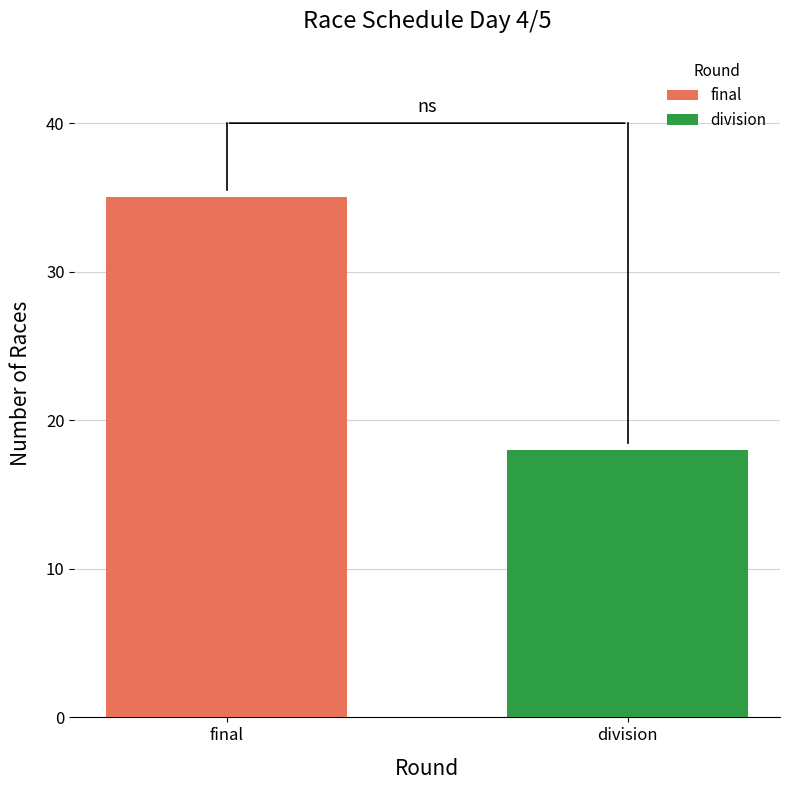

Count the number of data series in this chart.

2